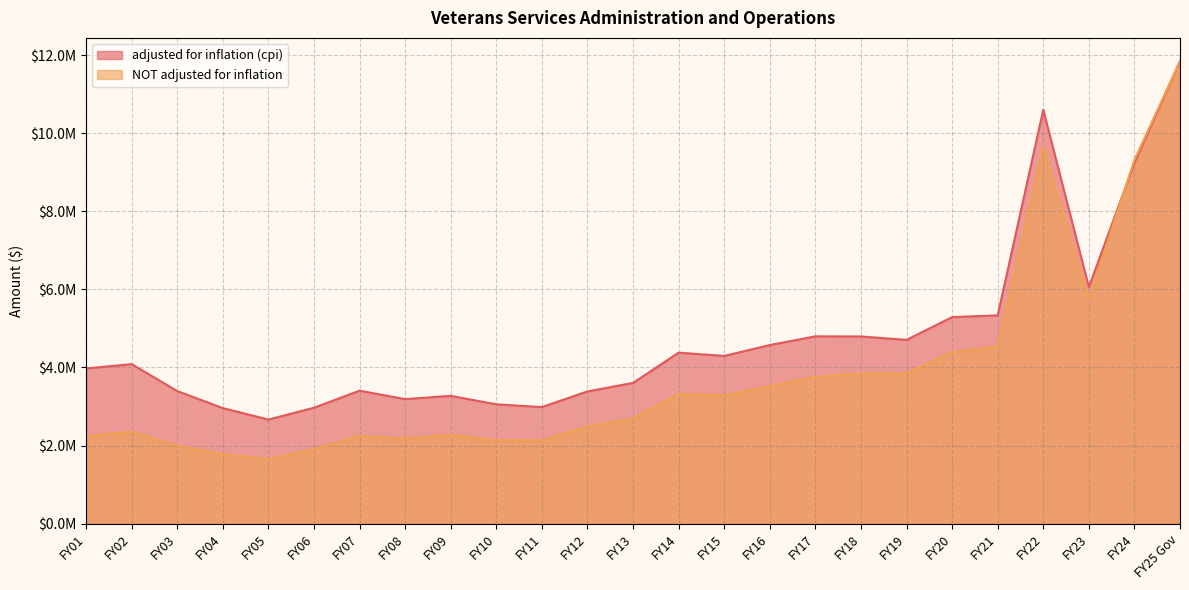

What are all the series names shown in the legend?

adjusted for inflation (cpi), NOT adjusted for inflation